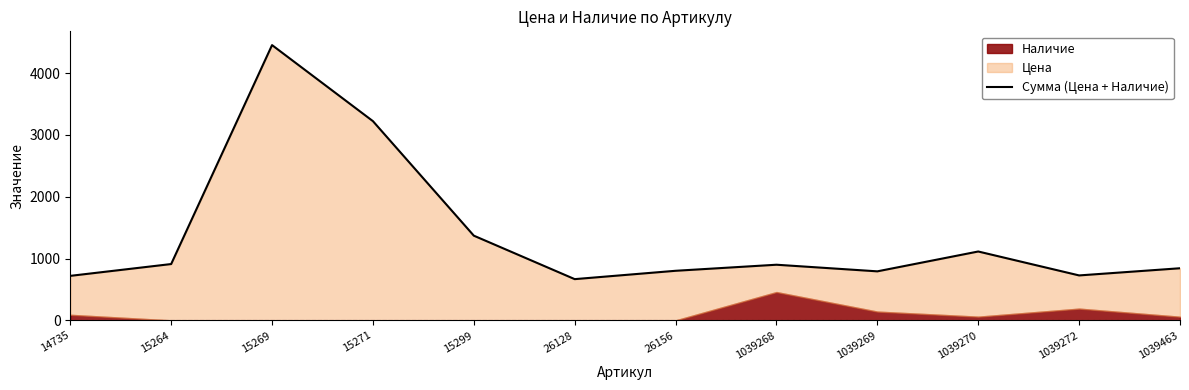

The value at 1039272 is 284. True or false?

False